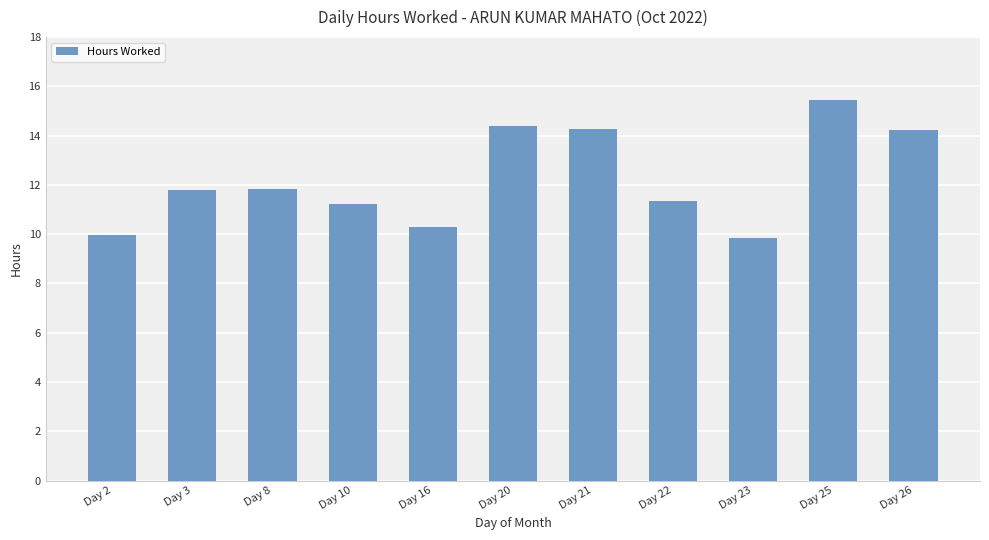

What is the difference between the values at Day 16 and Day 22?

1.0